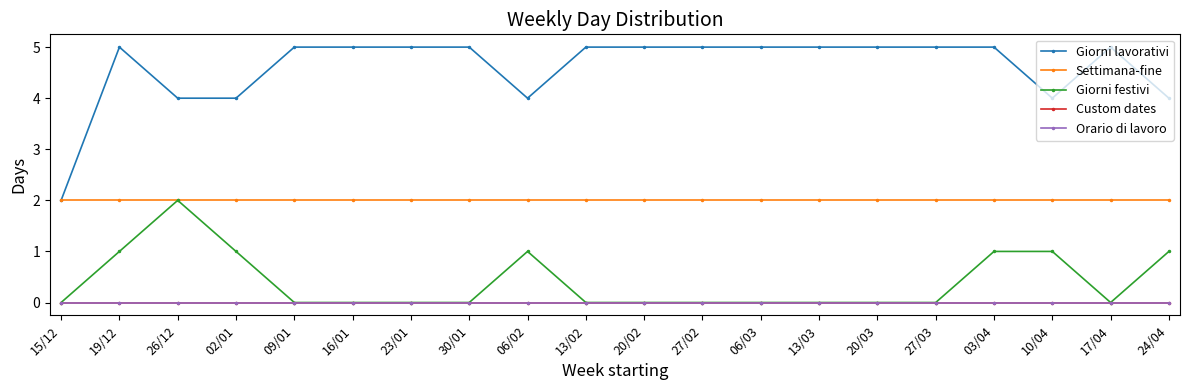

Does the chart have visible grid lines?

No